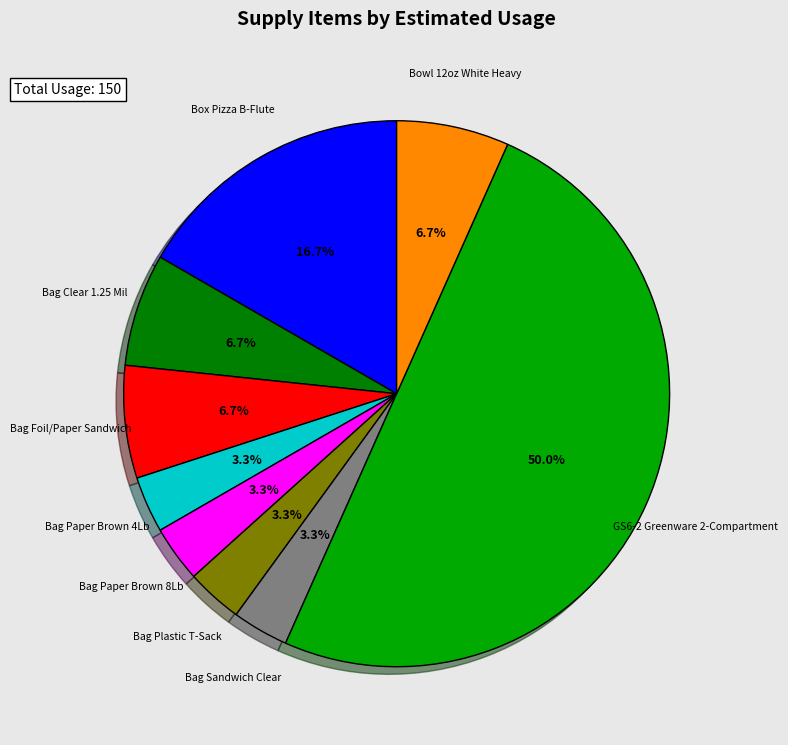

Approximately how many times larger is the value at Bag Sandwich Clear compared to Bag Clear 1.25 Mil?

0.5